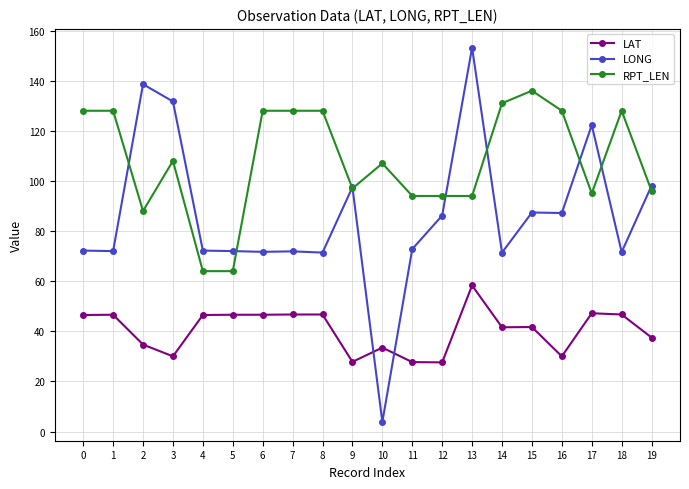

What is the total value across all series at 11?

194.5